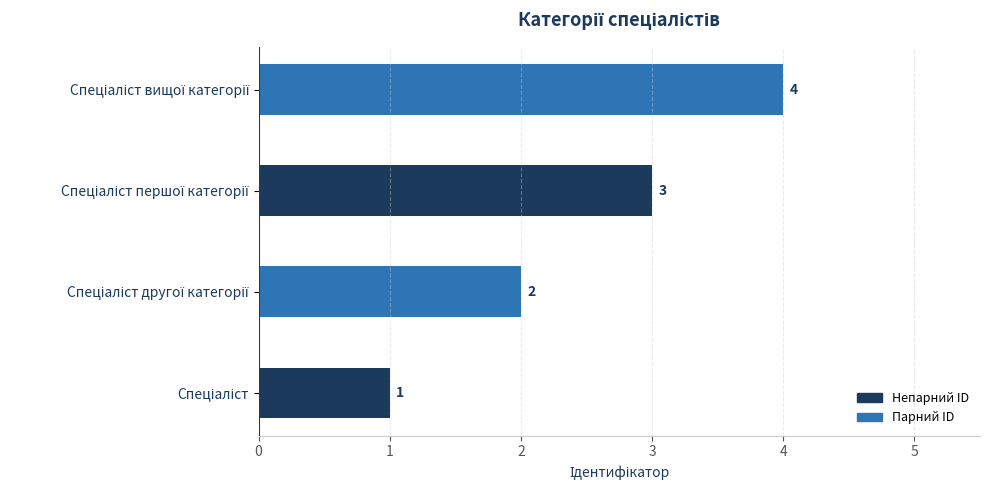

What is the difference between the maximum and minimum values?

3